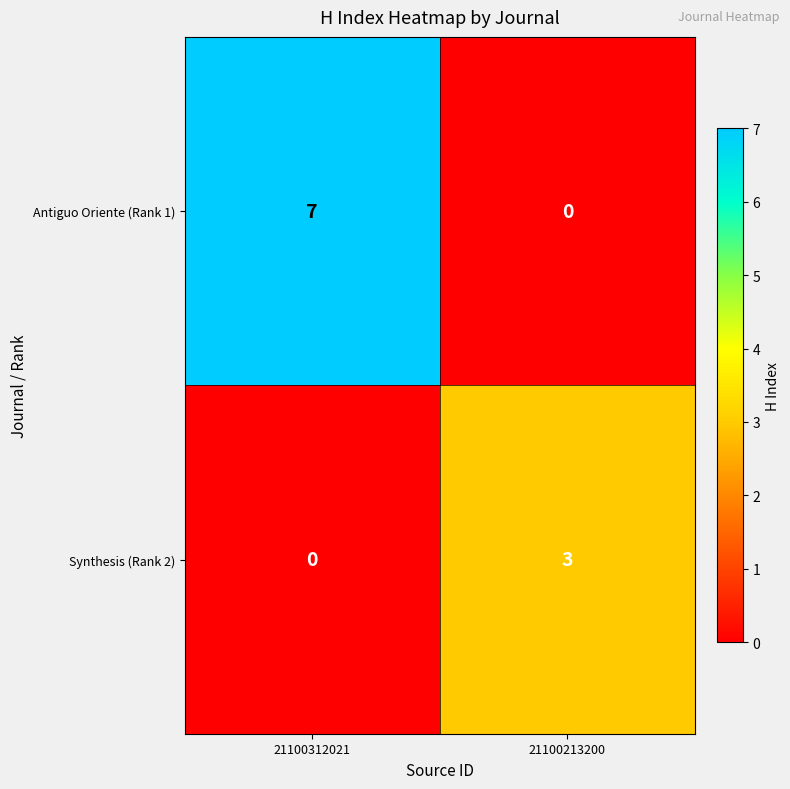

Rank the series by their average value, from highest to lowest.

Antiguo Oriente (Rank 1), Synthesis (Rank 2)